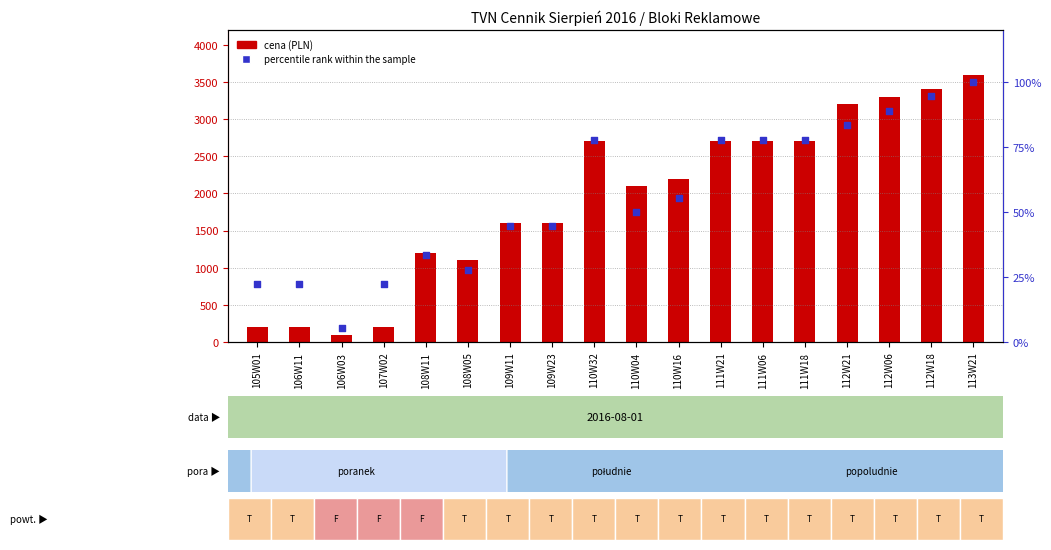

Which series contains the highest Y value?

cena (PLN)